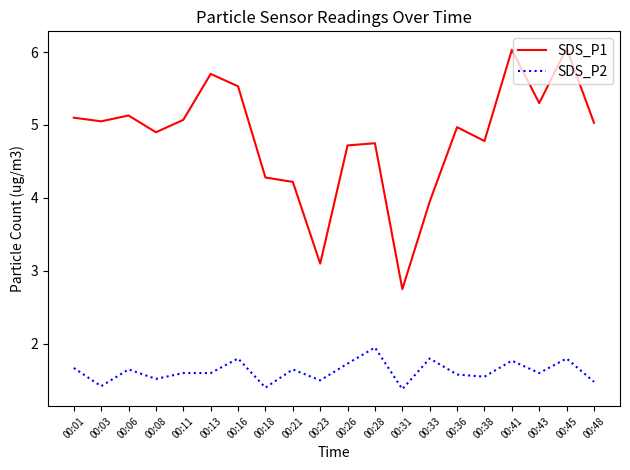

What are all the series names shown in the legend?

SDS_P1, SDS_P2